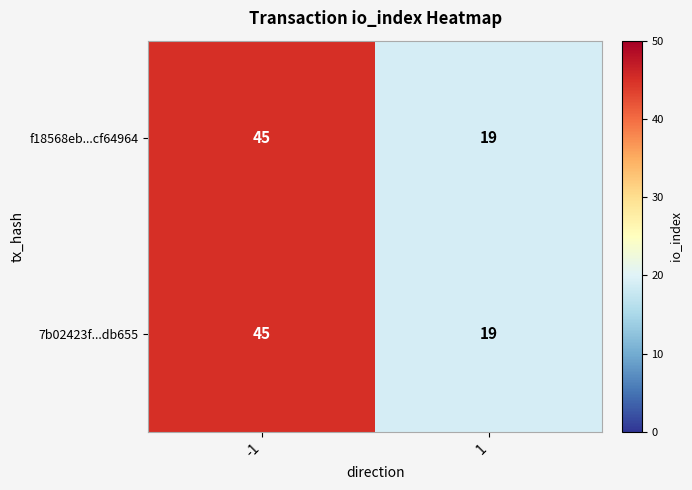

What is the difference between the maximum and minimum values in the 7b02423f...db655 series?

26